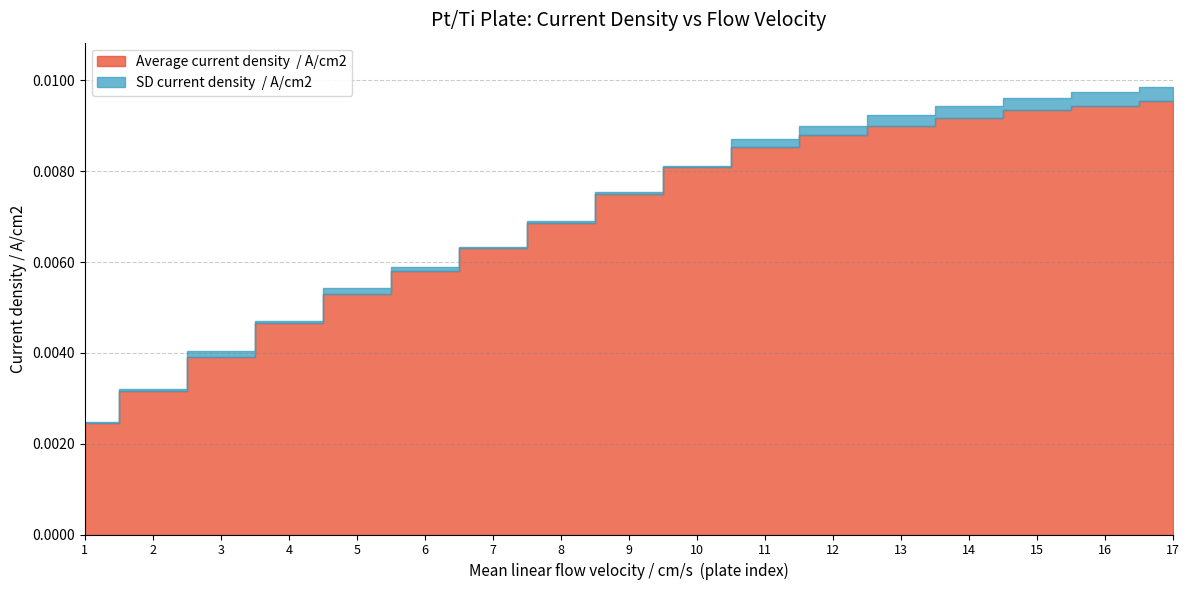

True or false: the data shows 0.0 at 9.

False